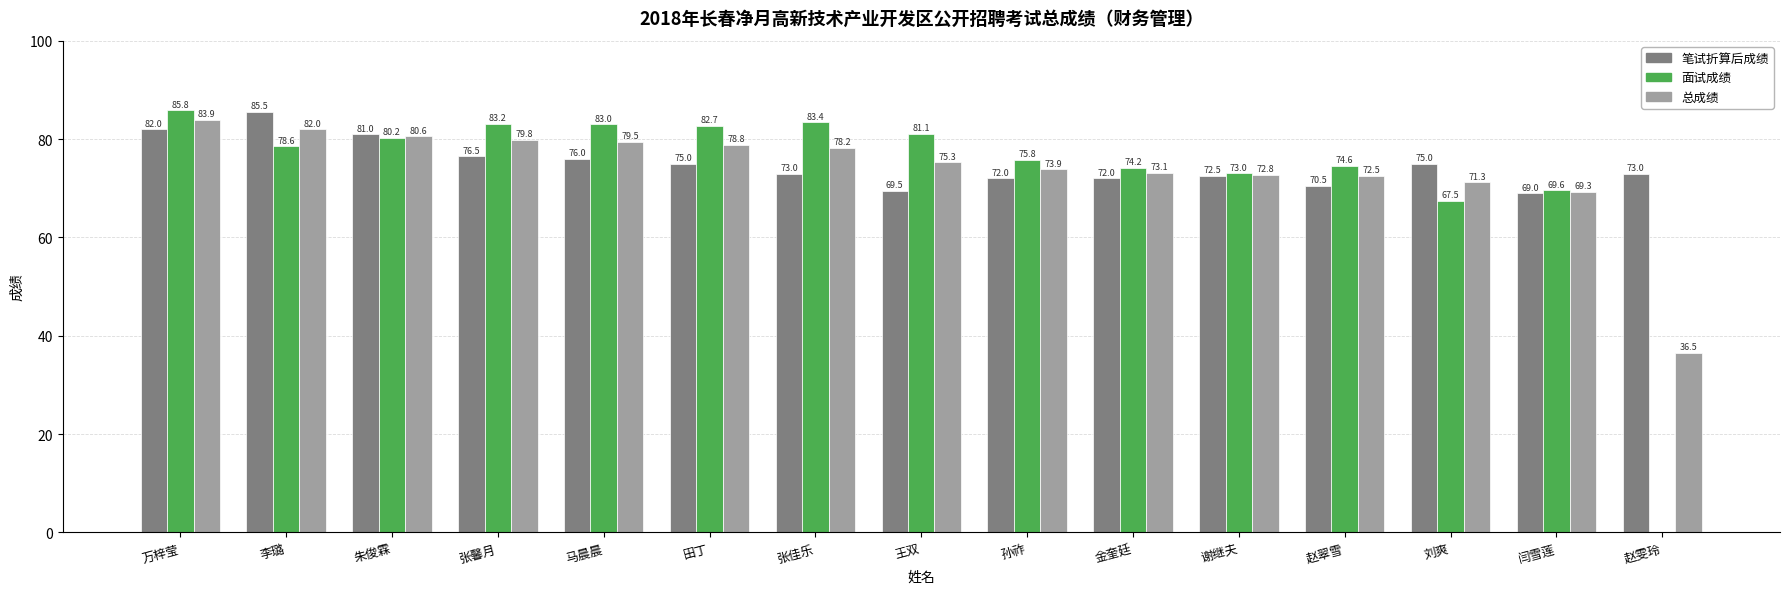

At which label does 面试成绩 first exceed 78?

万梓莹